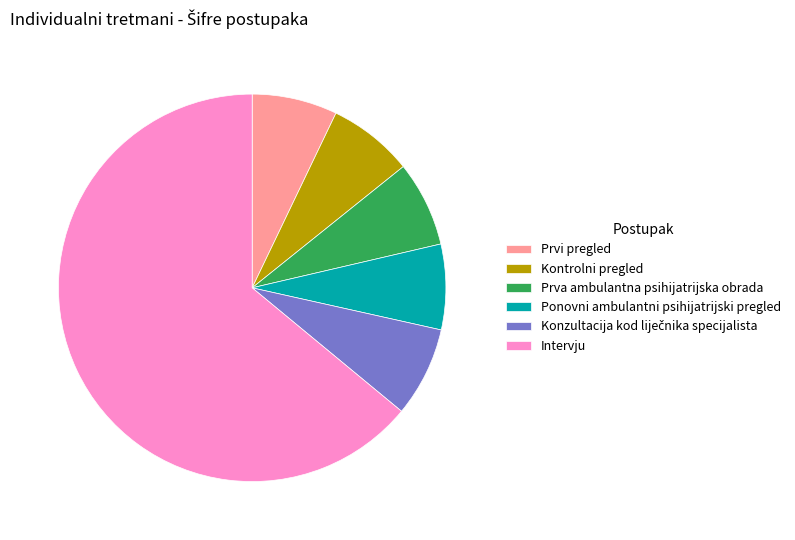

Do Kontrolni pregled and Prva ambulantna psihijatrijska obrada together represent more than half of the pie?

No